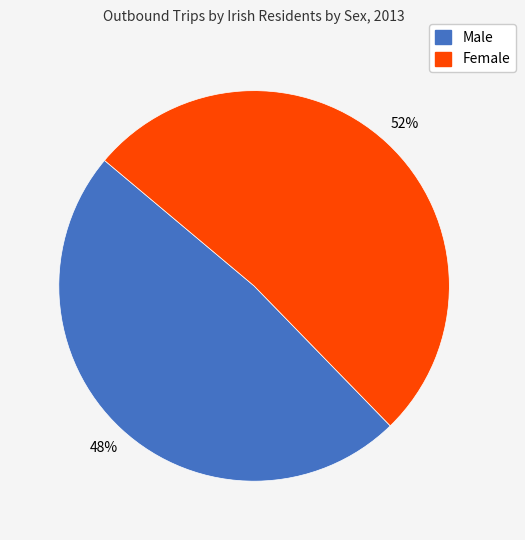

Which slice is the largest?

Female